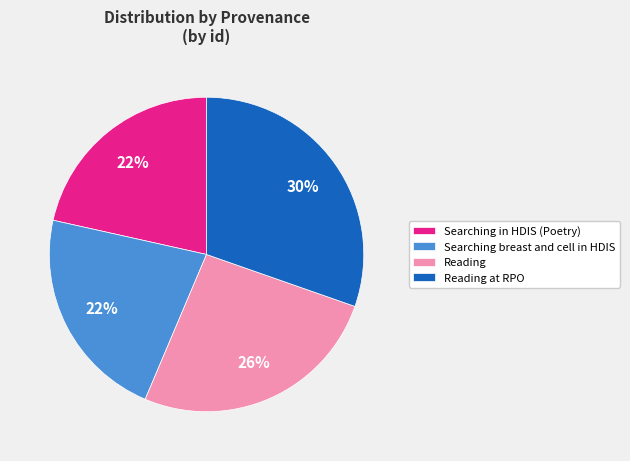

What is the largest slice in the pie chart?

Reading at RPO